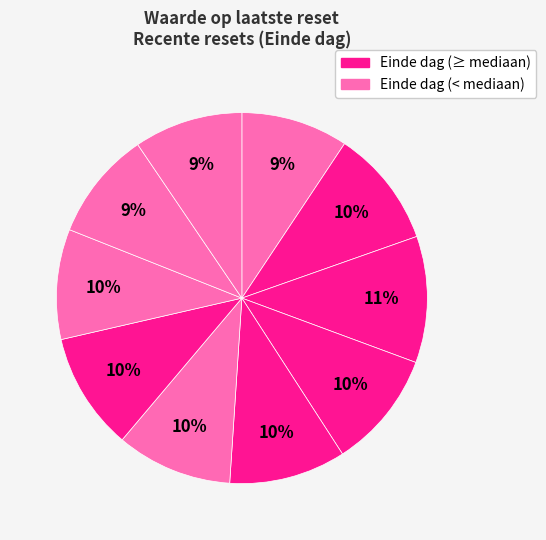

How many segments does this pie chart have?

10